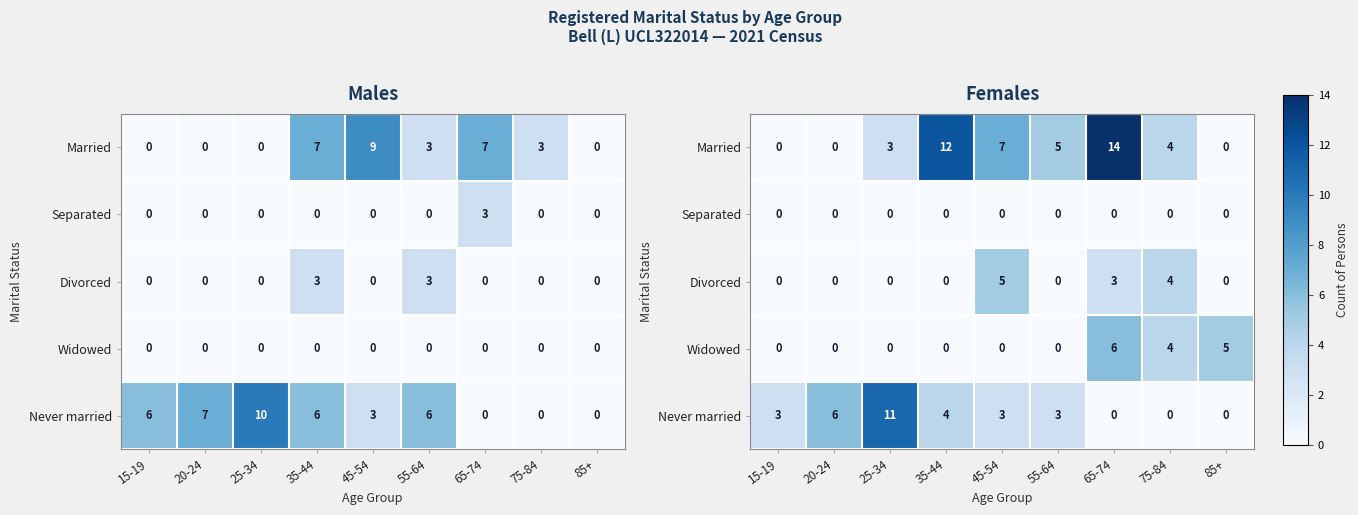

What is the difference between the highest and lowest values at 65-74?

14